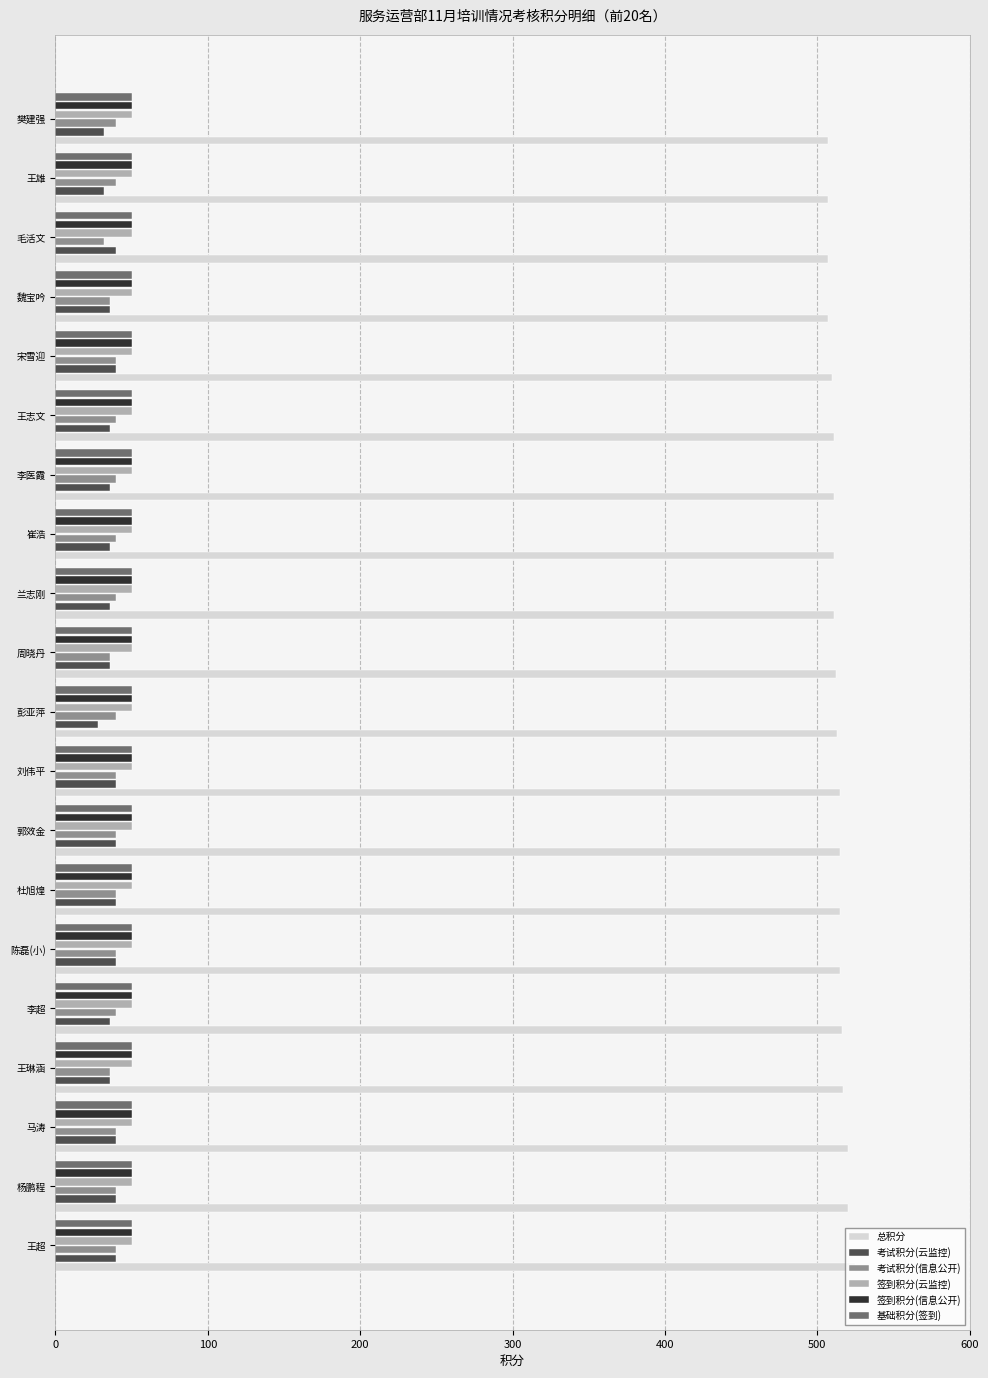

Which series has the largest total across all categories?

总积分